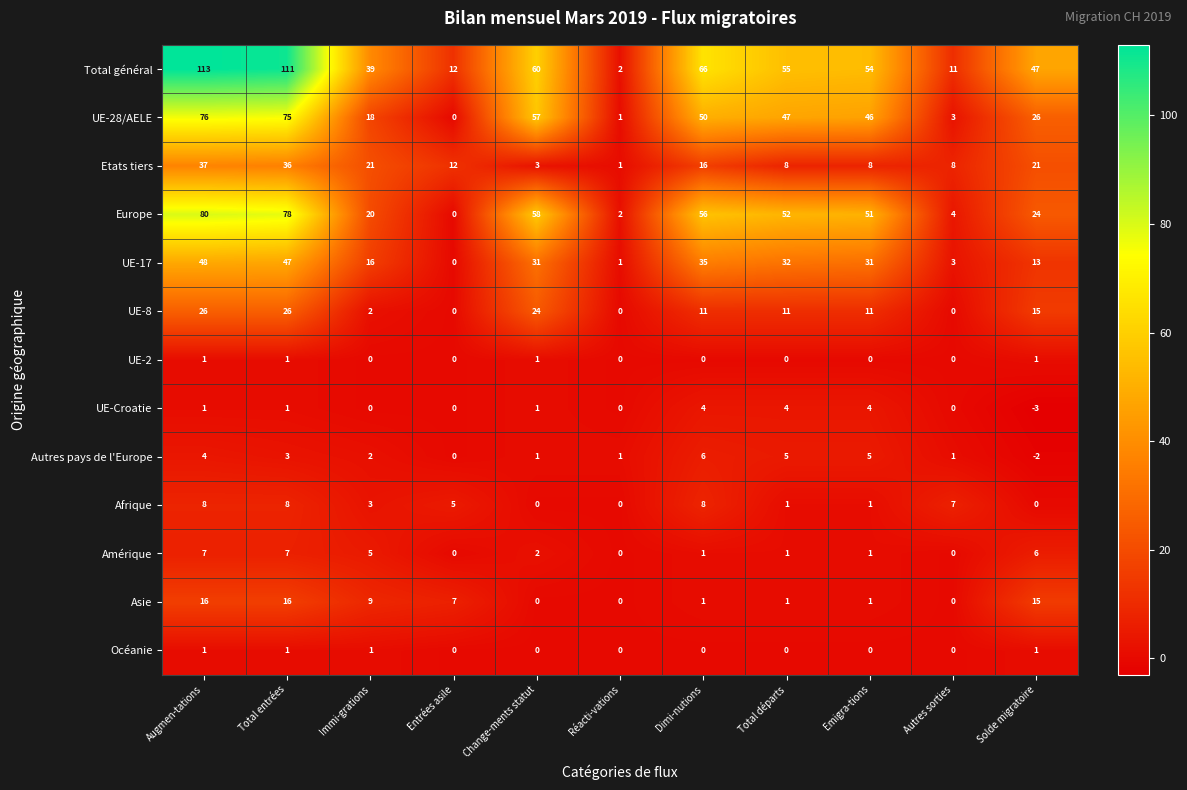

How many Autres pays de l'Europe values are between 1 and 5?

8